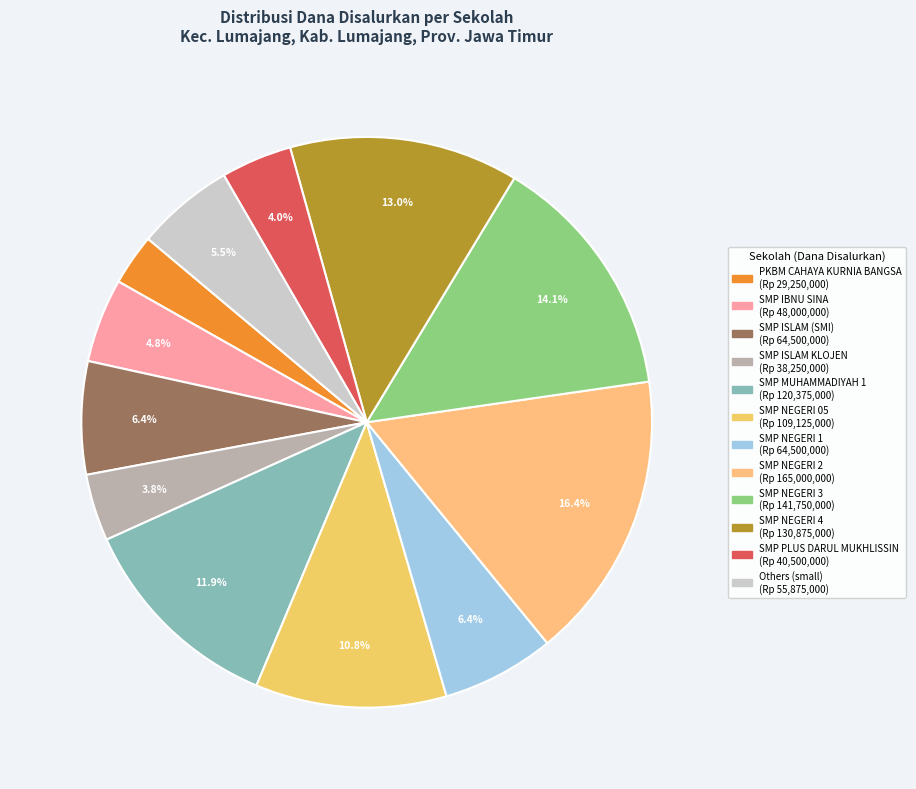

Count the number of slices in the pie.

12